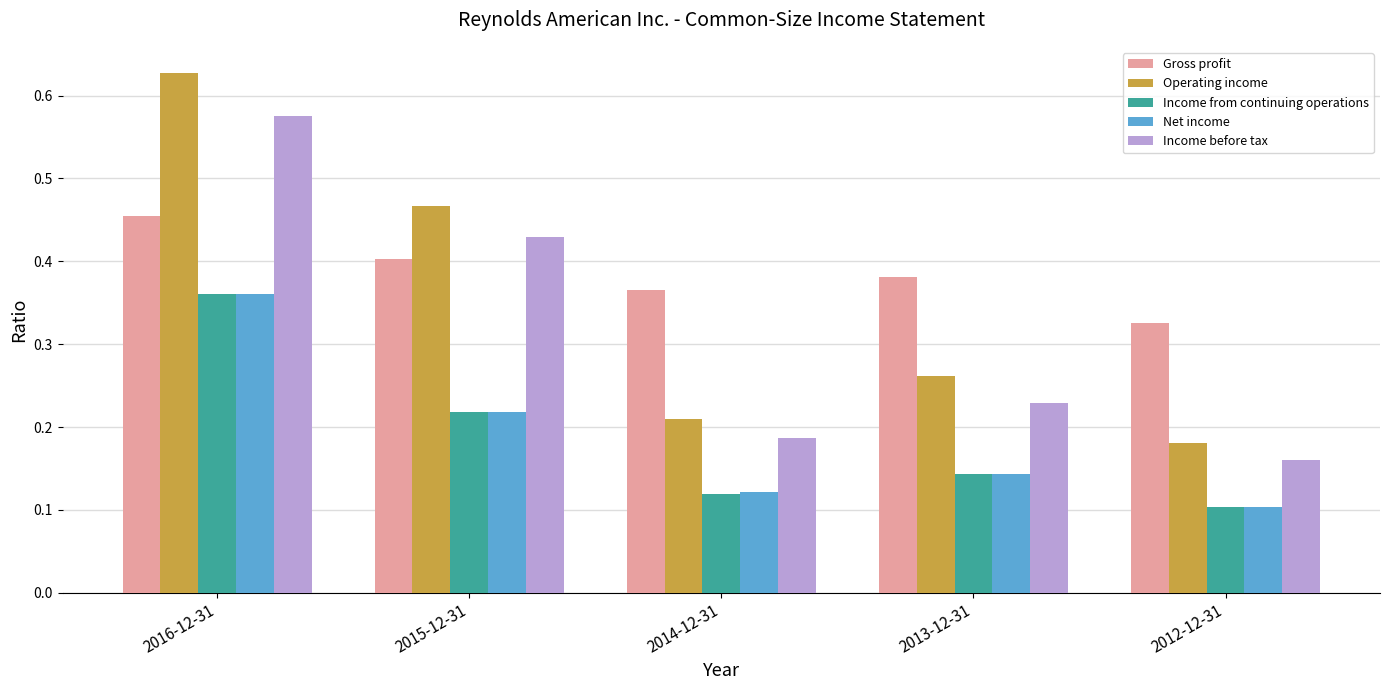

Between 2013-12-31 and 2012-12-31, which series saw the biggest shift?

Operating income